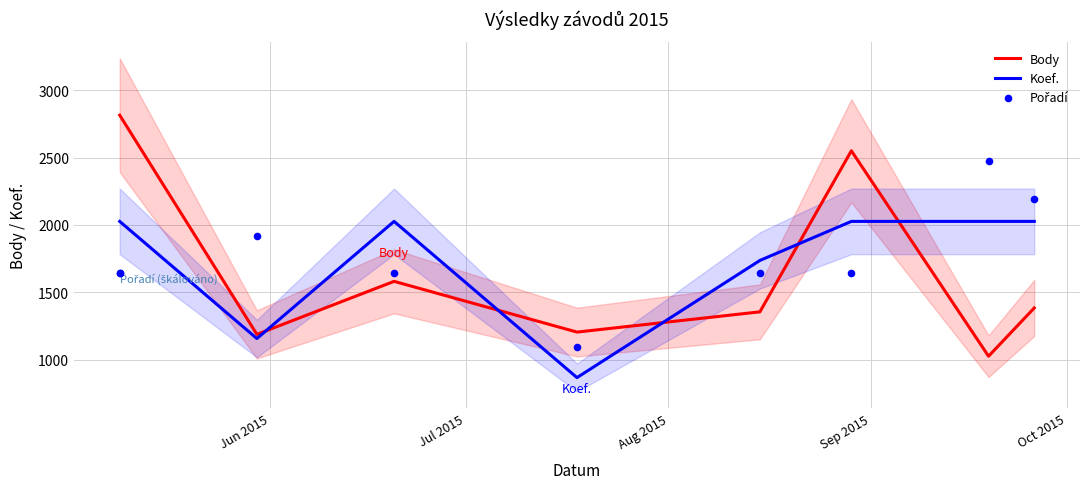

Which series has the largest Y range (max minus min)?

Body